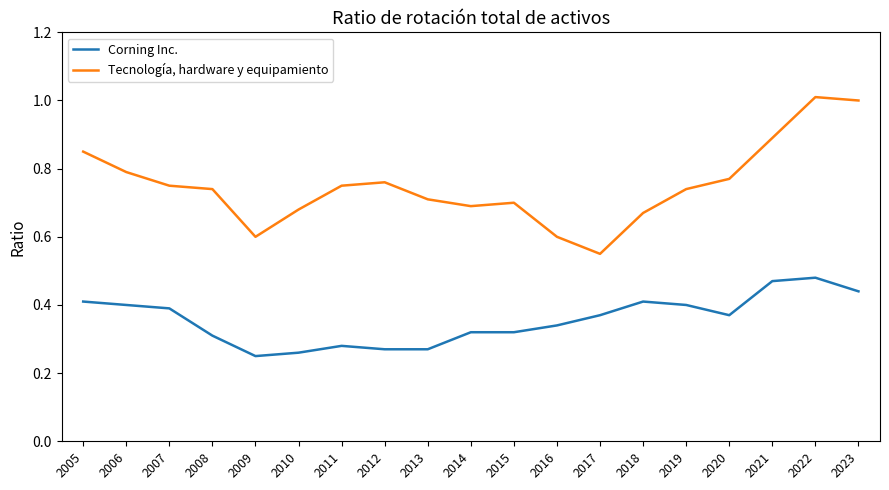

True or false: Tecnología, hardware y equipamiento and Corning Inc. cross at least once.

False